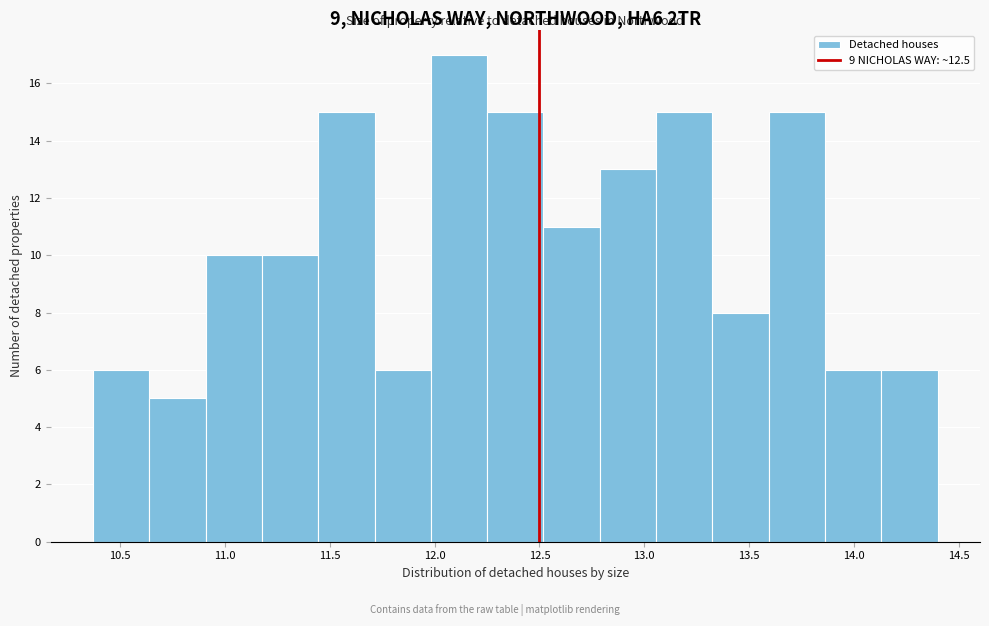

Which range on the x-axis has the tallest bar?

12.00 to 12.25